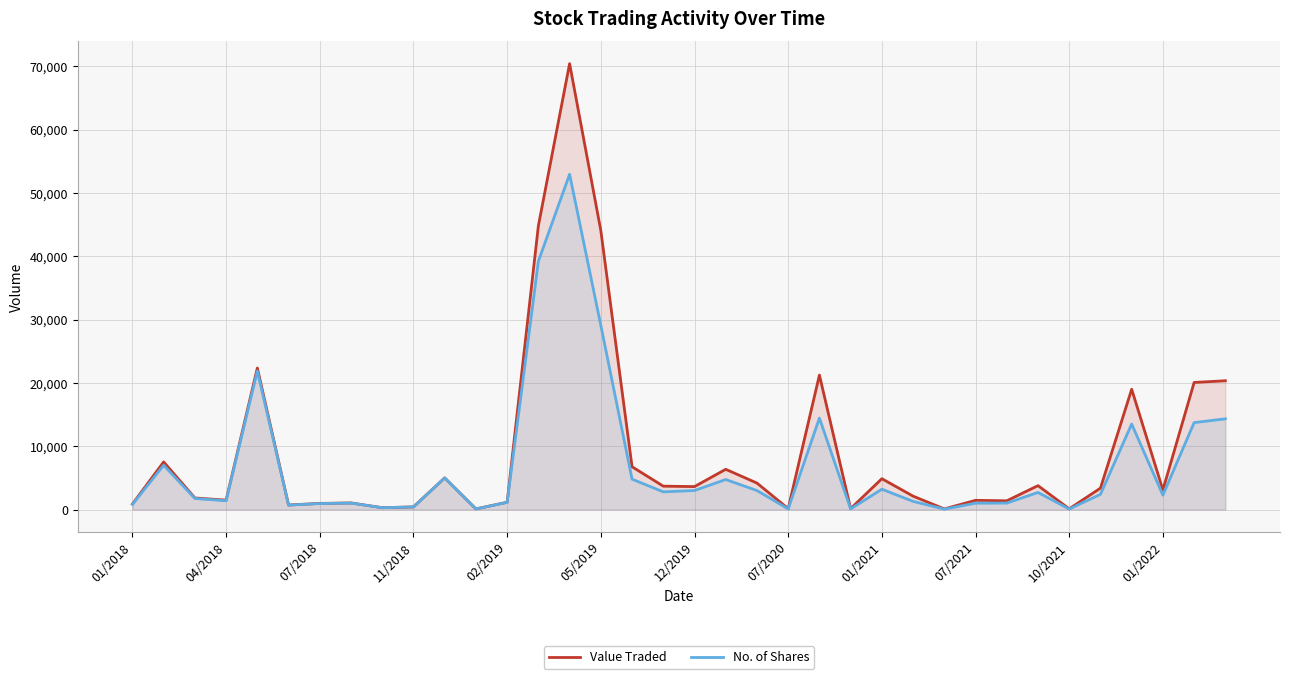

What is the greatest value displayed?

70436